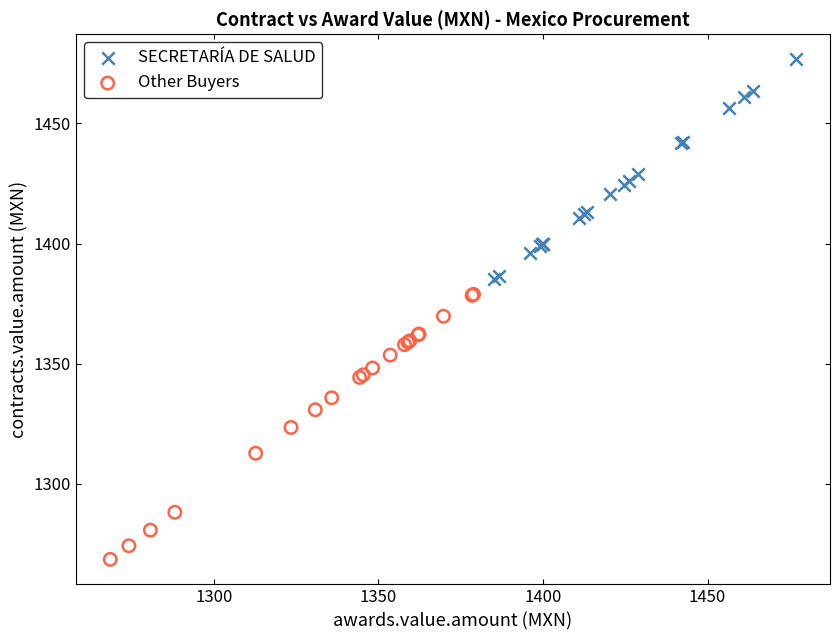

What are all the series names shown in the legend?

SECRETARÍA DE SALUD, Other Buyers